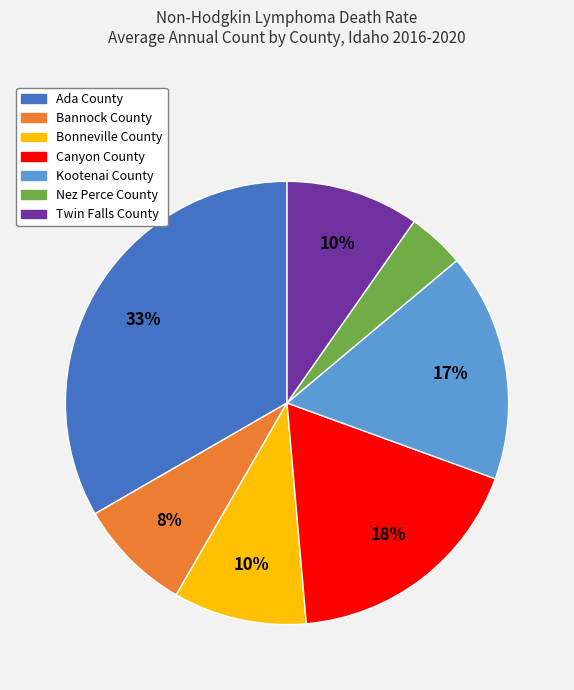

How many segments does this pie chart have?

7